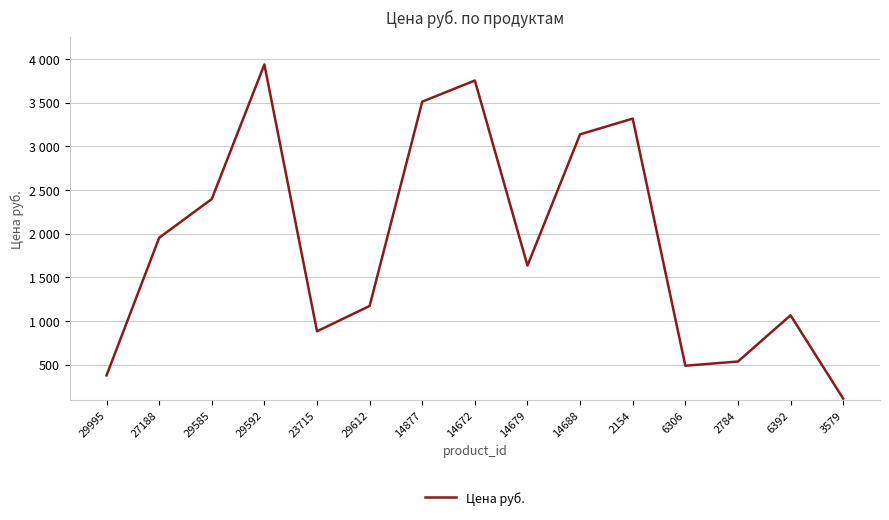

What position from the right is 29612?

10